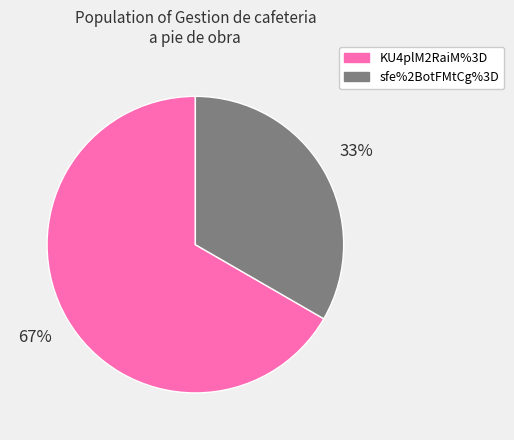

Count the number of slices in the pie.

2